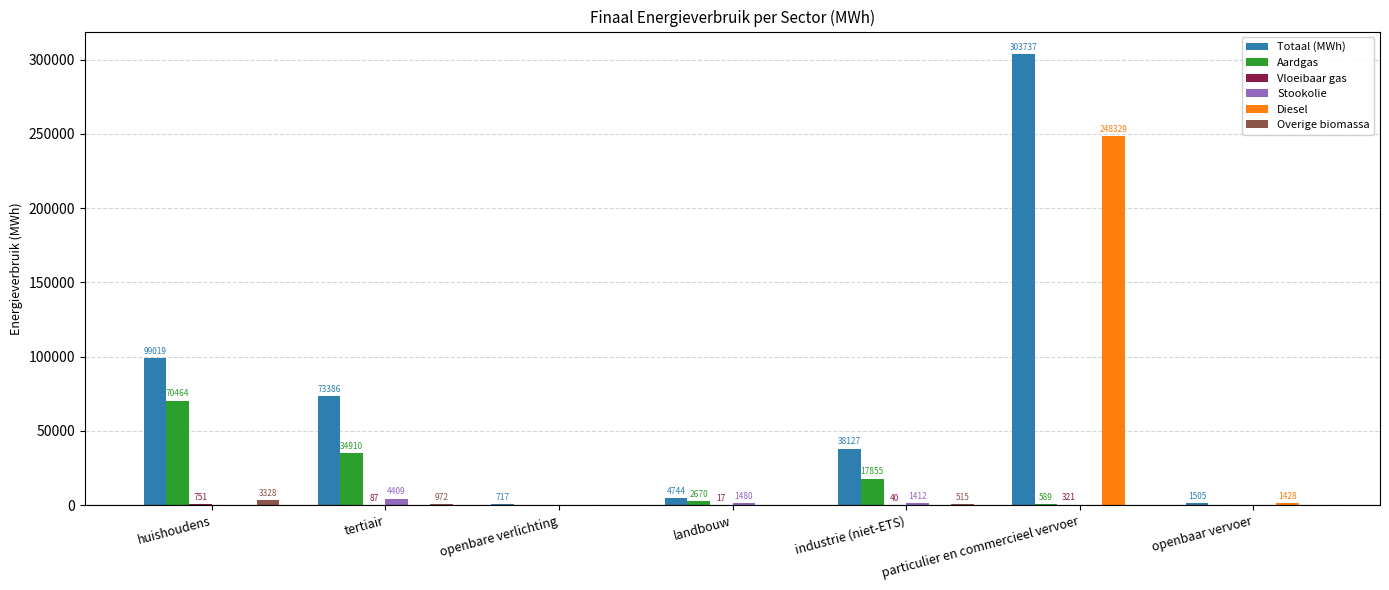

The Diesel series shows -129562.5 at landbouw. True or false?

False